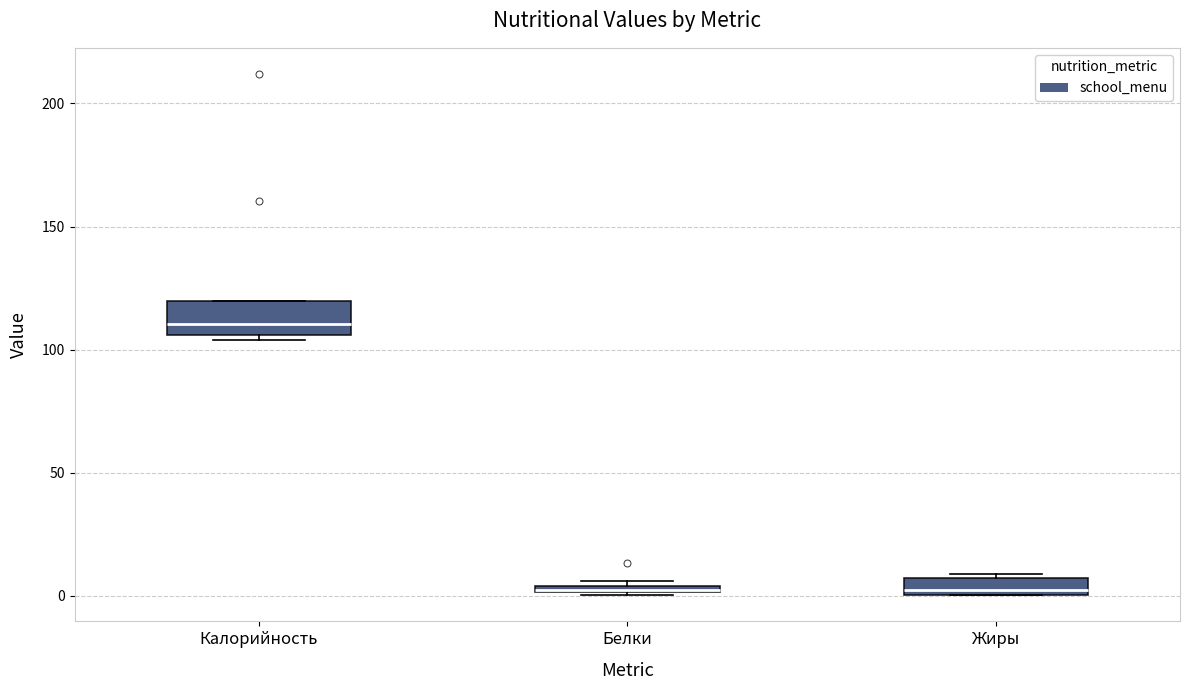

Where is the lower edge of the box for Жиры on the y-axis? The values are not printed on the chart, so give them approximately, as read against the axis.

0